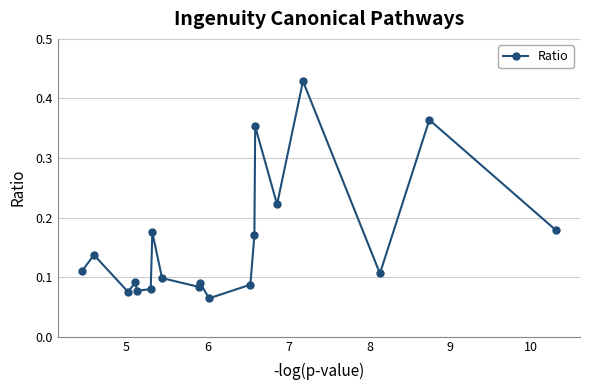

How many values are between 0 and 1?

19